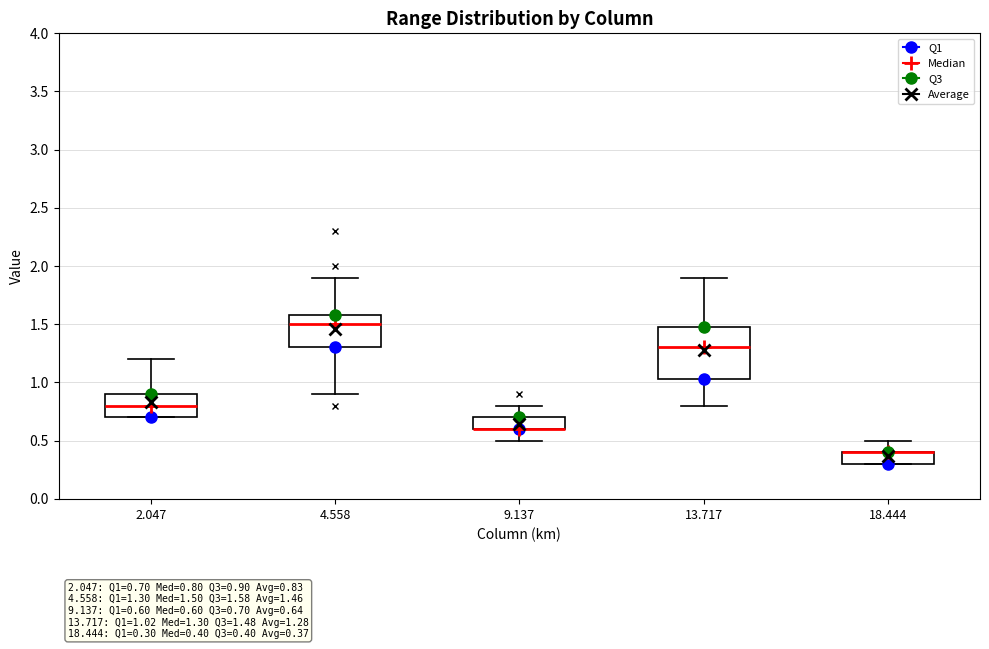

Which box is the tallest, from its lower edge to its upper edge?

13.717